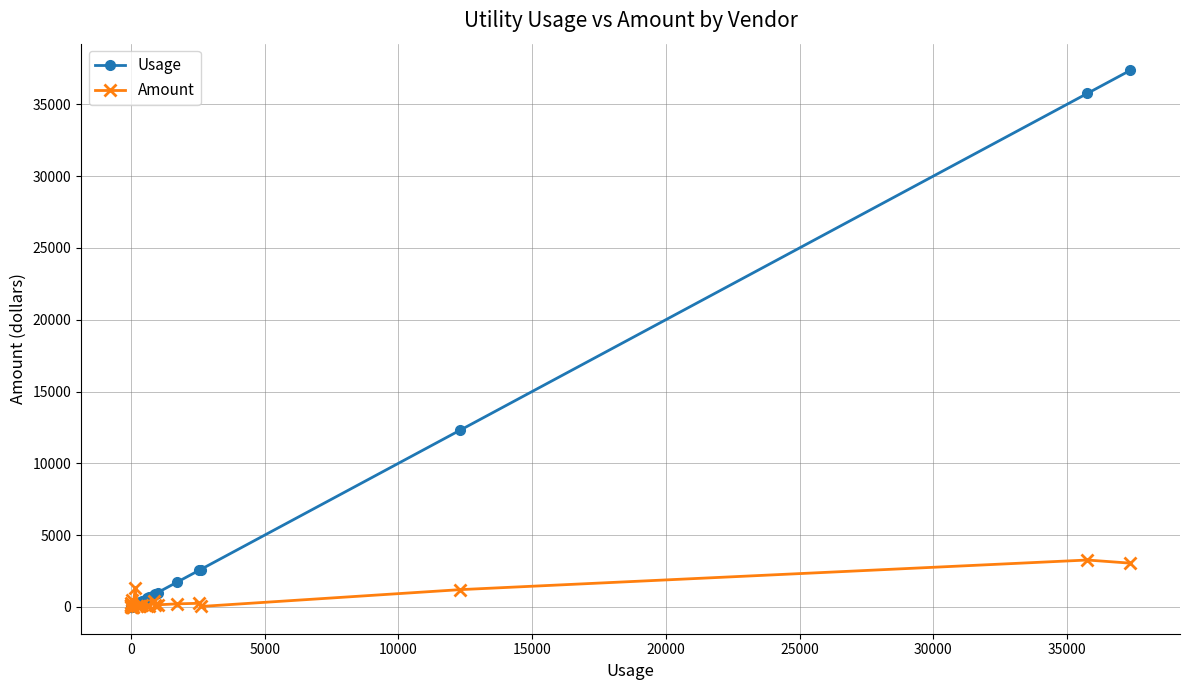

List the series in order of their peak value, highest first.

Usage, Amount